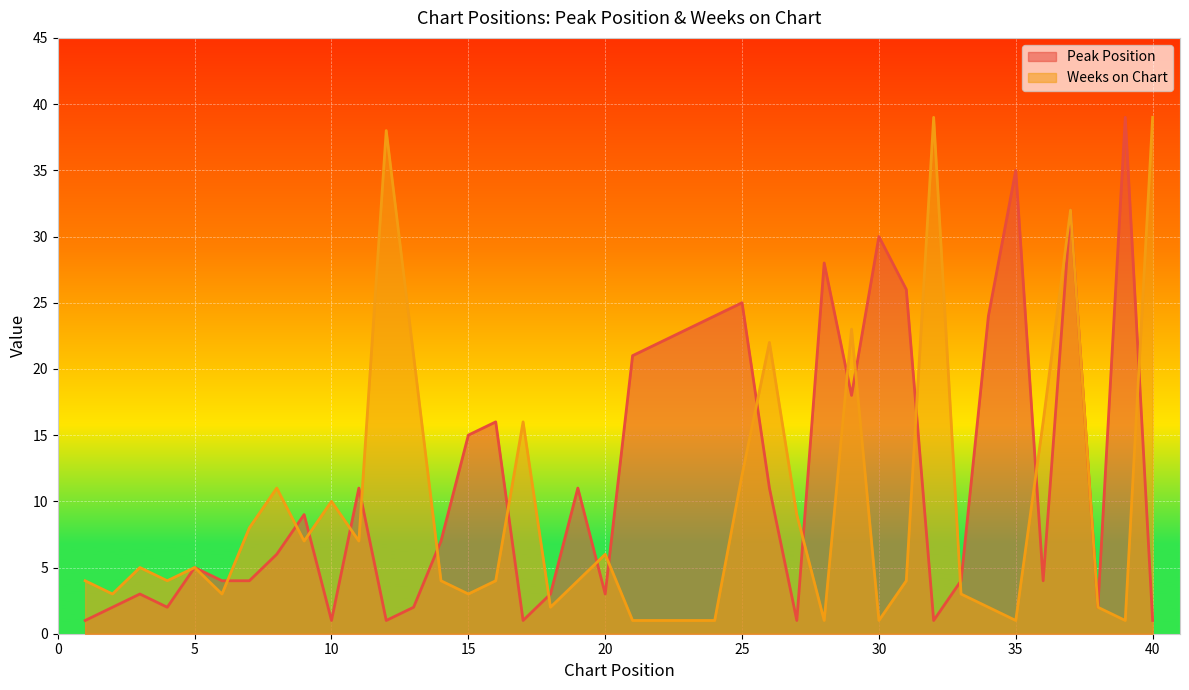

Is it true that Peak Position equals 4 at 7?

True